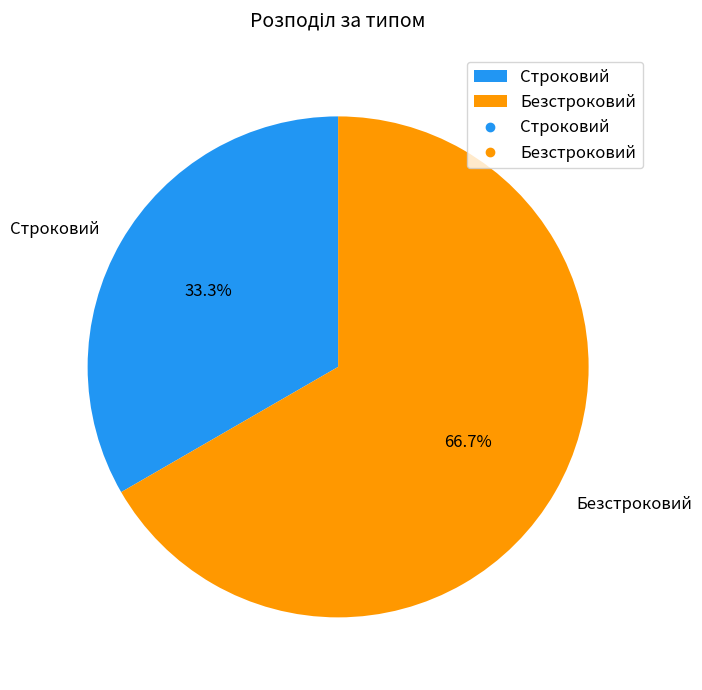

Does Строковий account for over 50% of the chart?

No